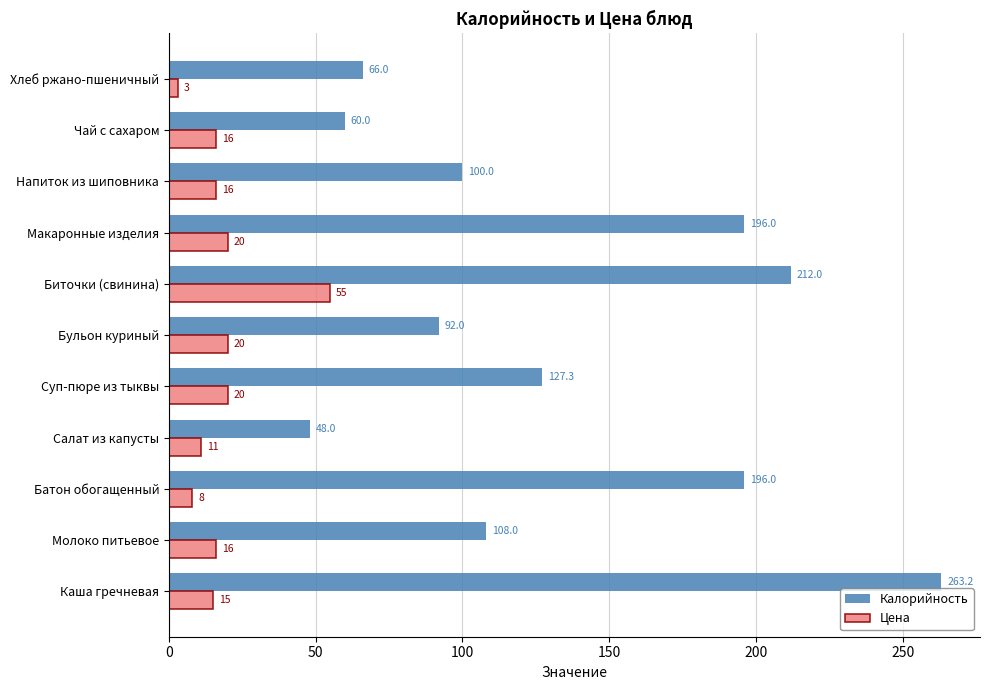

The Калорийность series shows 48.0 at Салат из капусты. True or false?

True